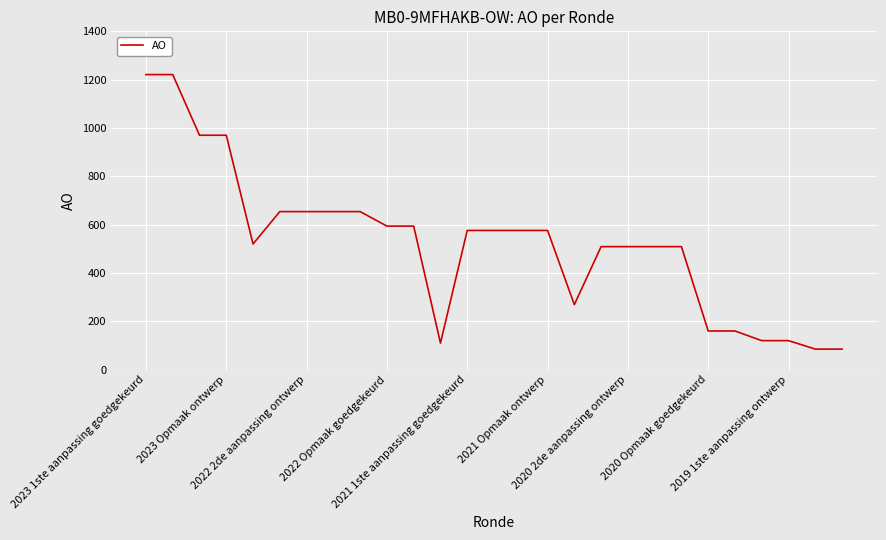

What is the minimum value shown in the chart?

85